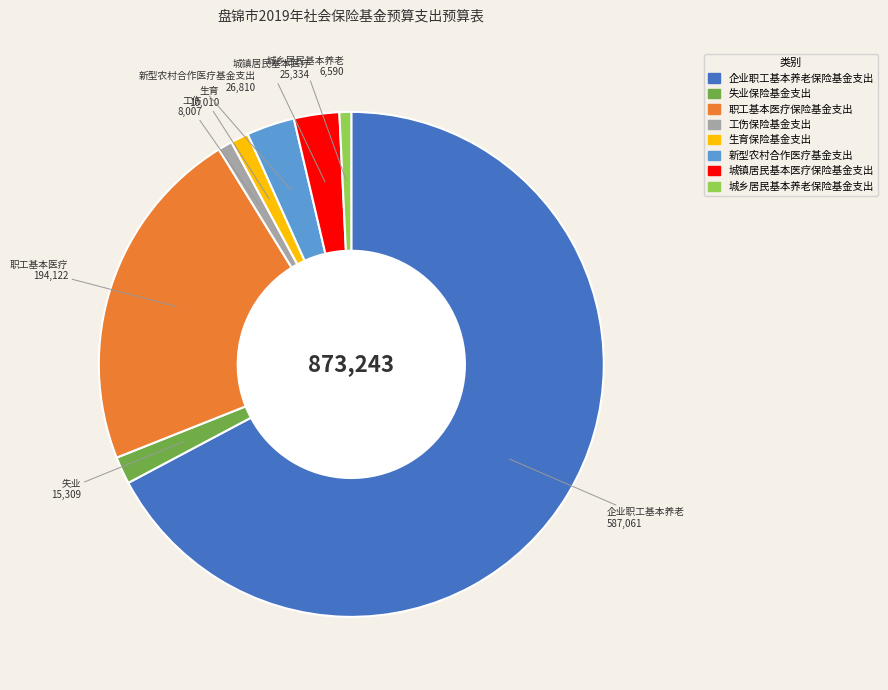

Which slice is the largest?

企业职工基本养老保险基金支出